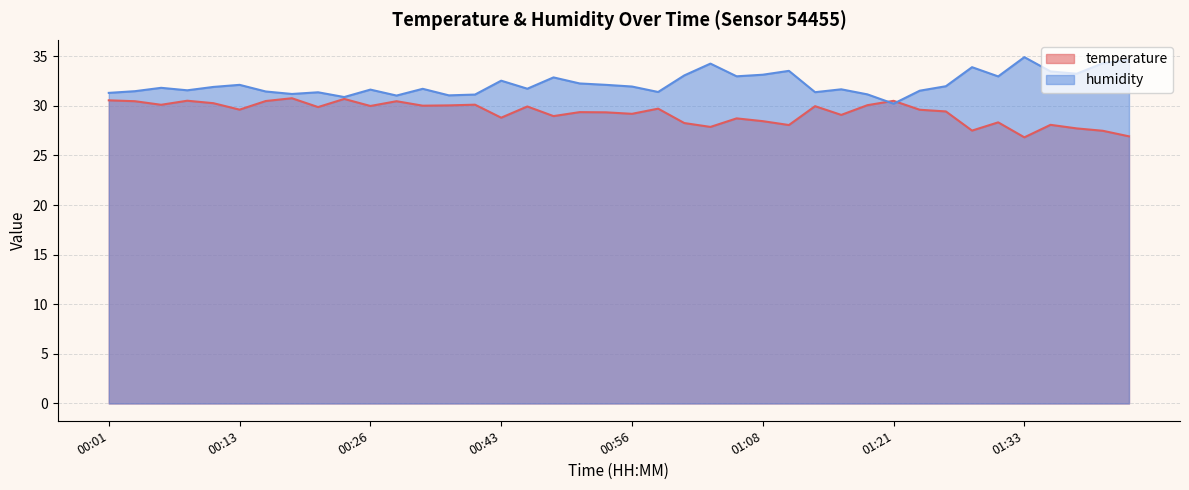

Reading right to left, transcribe all the data shown in this chart.

temperature: 01:43=26.9	01:41=27.5	01:38=27.7	01:36=28.1	01:33=26.8	01:31=28.3	01:29=27.5	01:26=29.4	01:24=29.6	01:21=30.5	01:19=30.1	01:16=29.1	01:13=30.0	01:11=28.1	01:08=28.4	01:06=28.7	01:03=27.9	01:01=28.3	00:58=29.7	00:56=29.2	00:53=29.3	00:51=29.4	00:48=29.0	00:46=29.9	00:43=28.8	00:41=30.1	00:35=30.0	00:32=30.0	00:29=30.5	00:26=30.0	00:24=30.7	00:21=29.9	00:19=30.8	00:16=30.5	00:13=29.6	00:11=30.3	00:08=30.5	00:06=30.1	00:03=30.5	00:01=30.6
humidity: 01:43=34.6	01:41=34.3	01:38=33.2	01:36=33.5	01:33=34.9	01:31=33.0	01:29=33.9	01:26=32.0	01:24=31.5	01:21=30.2	01:19=31.1	01:16=31.7	01:13=31.4	01:11=33.5	01:08=33.1	01:06=33.0	01:03=34.2	01:01=33.1	00:58=31.4	00:56=31.9	00:53=32.1	00:51=32.2	00:48=32.9	00:46=31.7	00:43=32.5	00:41=31.1	00:35=31.1	00:32=31.7	00:29=31.0	00:26=31.6	00:24=30.9	00:21=31.4	00:19=31.2	00:16=31.4	00:13=32.1	00:11=31.9	00:08=31.6	00:06=31.8	00:03=31.5	00:01=31.3